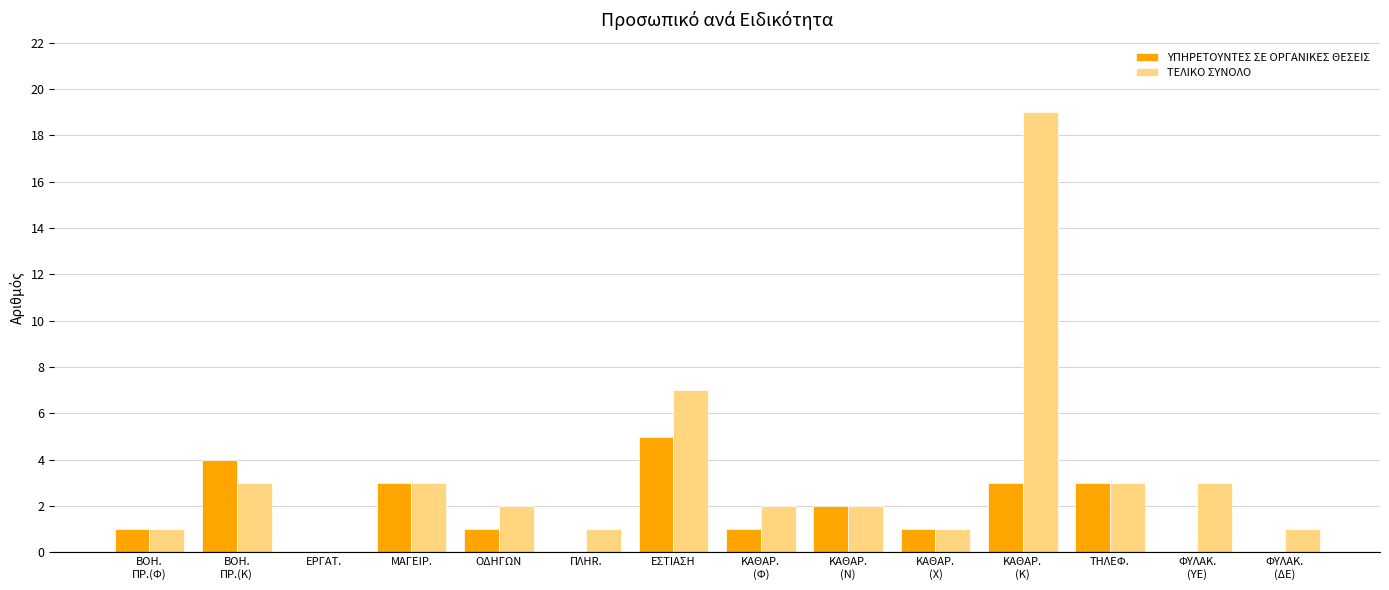

What is the average value of the ΤΕΛΙΚΟ ΣΥΝΟΛΟ series?

3